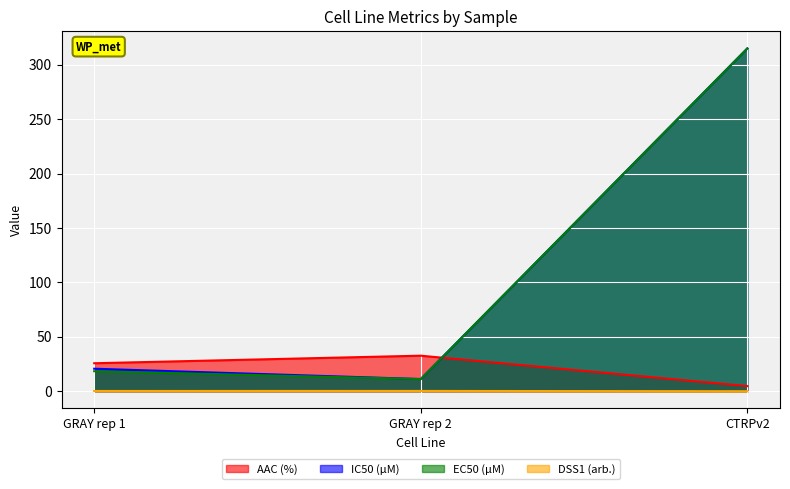

Does the chart display data point markers on the line(s)?

No